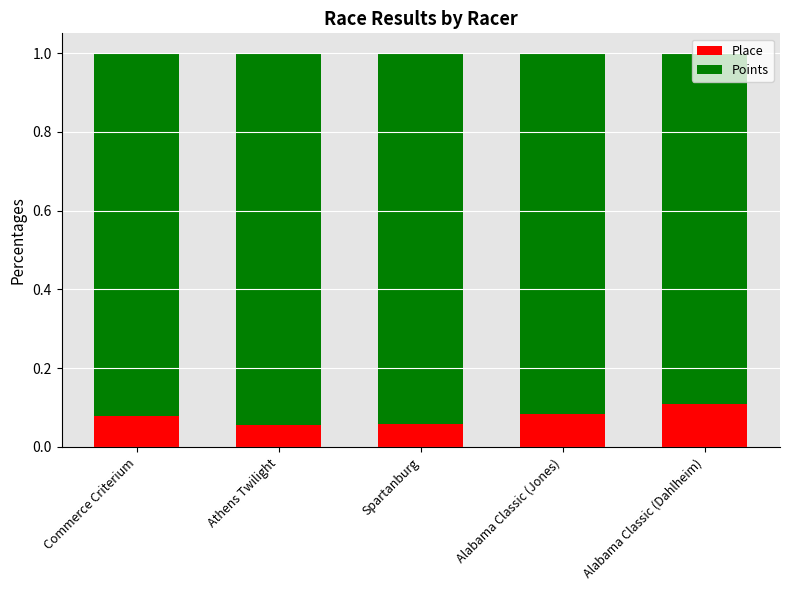

The Place series shows 0.1 at Athens Twilight. True or false?

True